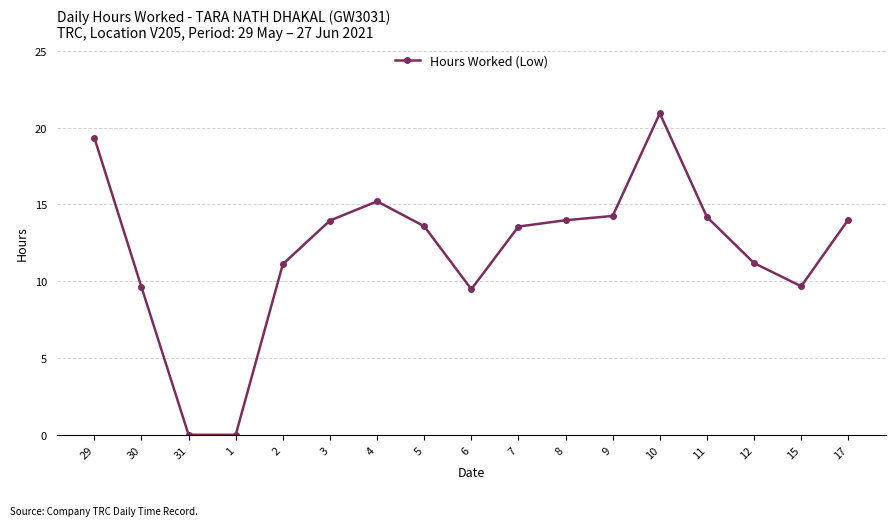

True or false: the data shows 23.1 at 17.

False